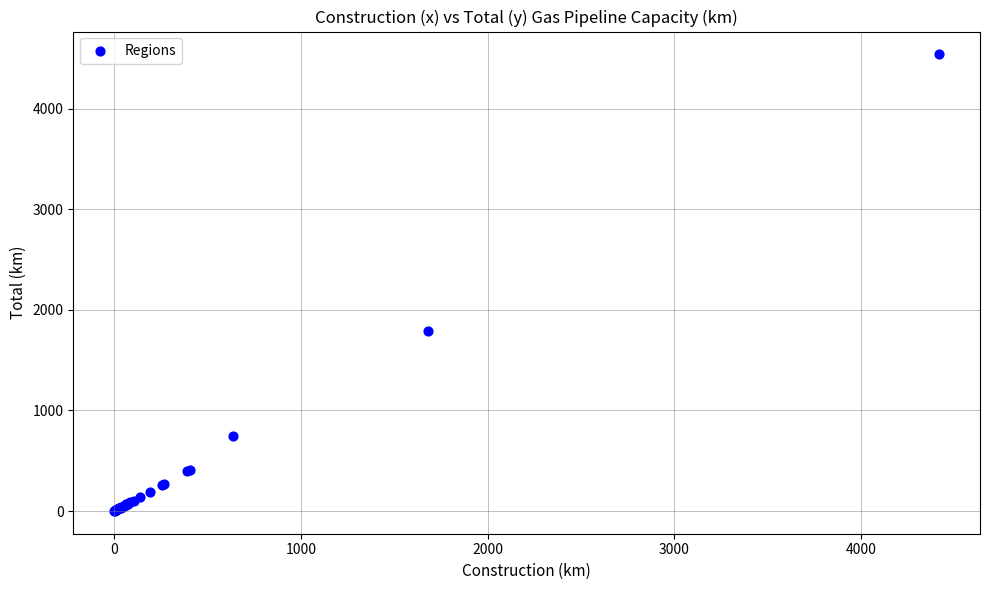

What Y value in the scatter plot is closest to 2269?

1785.4